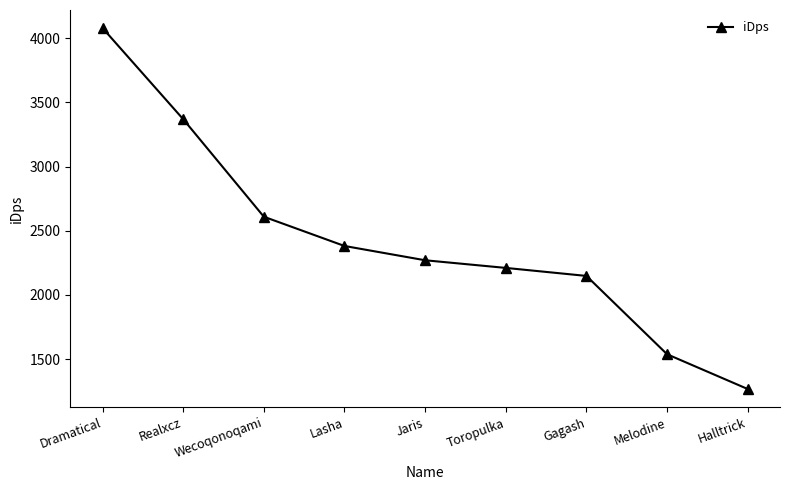

Reading left to right, list all the values displayed in this chart.

4079.0	3368.8	2608.8	2380.8	2269.5	2209.9	2147.5	1537.1	1266.1